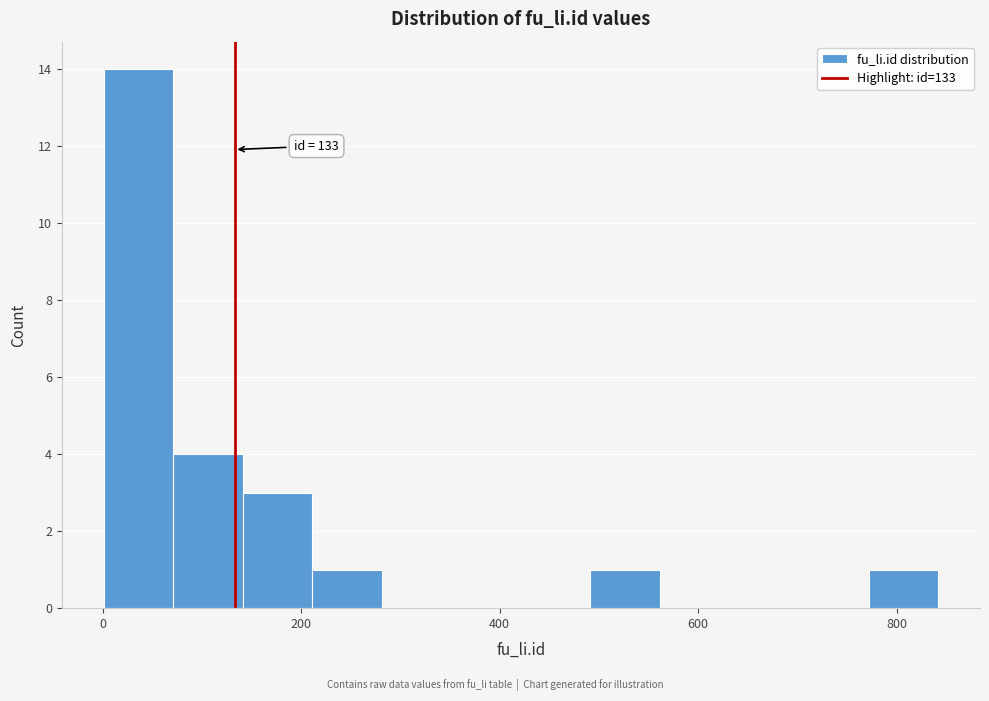

Around what value on the x-axis is the tallest bar? Give the approximate position of its centre, as read against the axis.

40